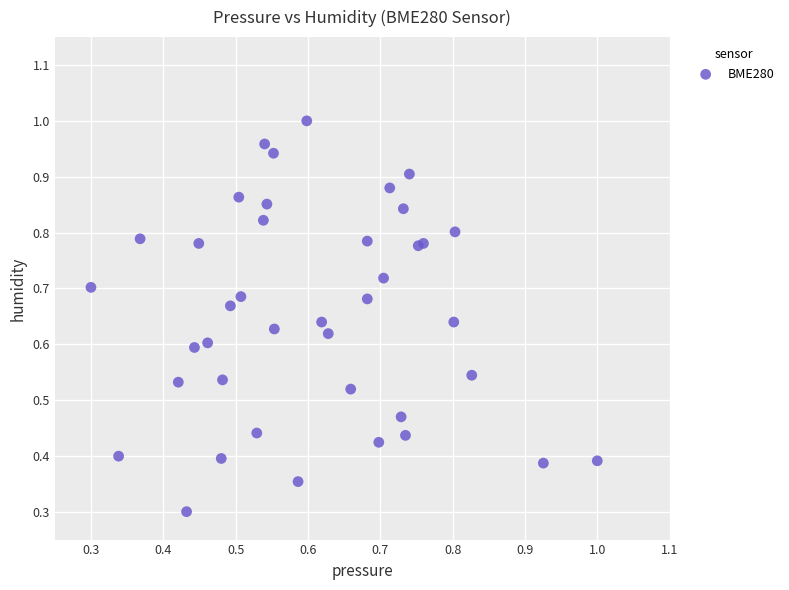

What Y value in the scatter plot is closest to 0?

0.3